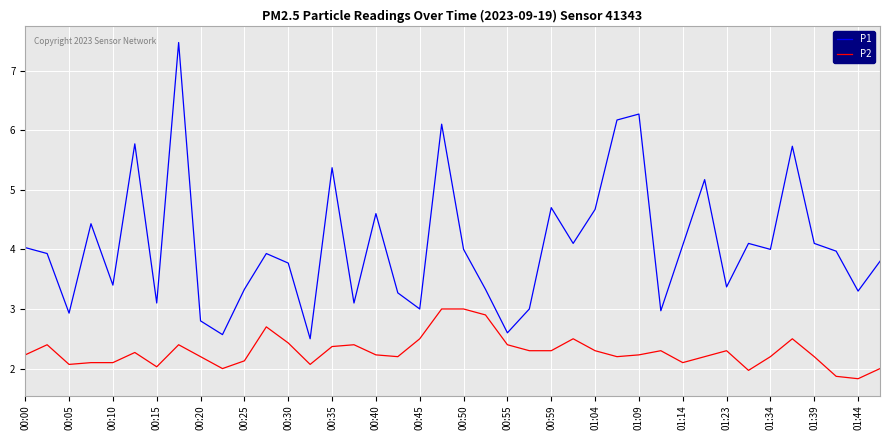

True or false: P1 and P2 intersect in this chart.

False